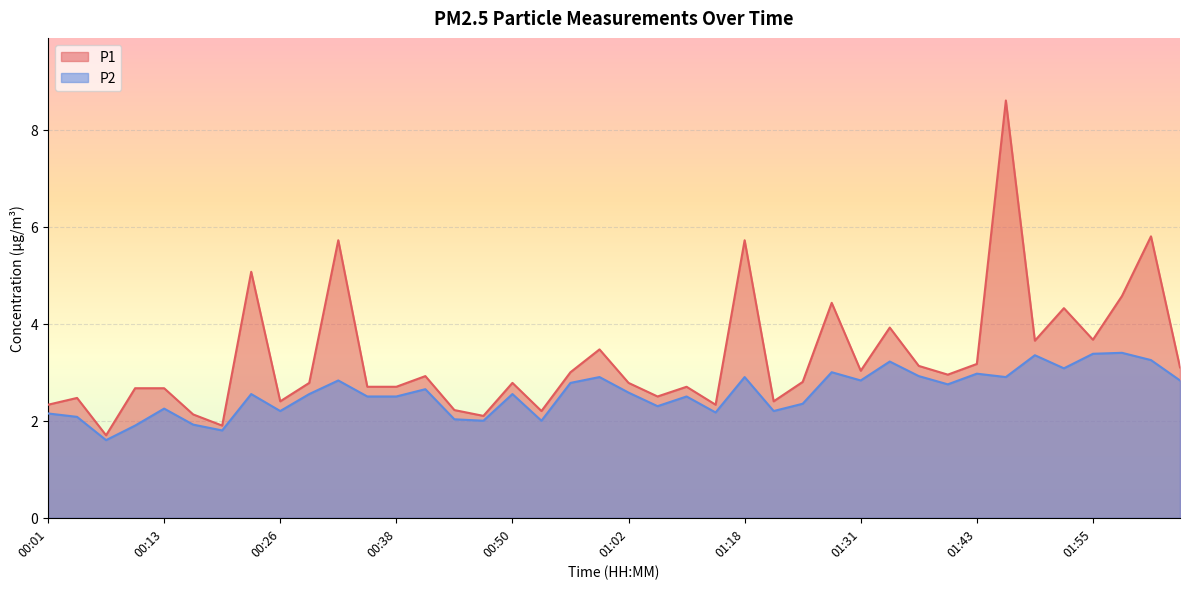

At which label does P2 reach its peak?

01:58